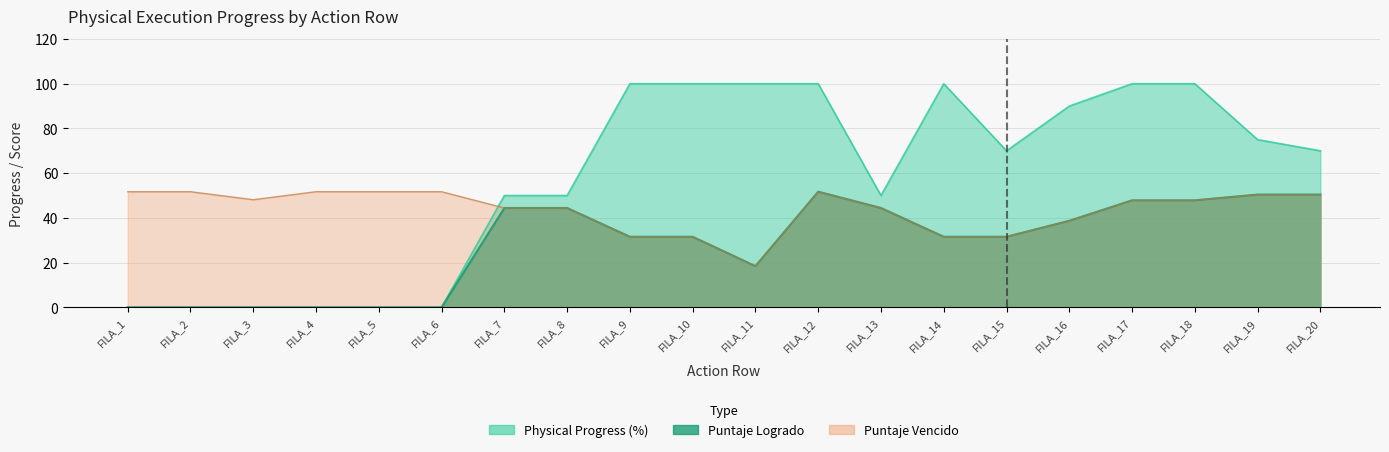

The Physical Progress (%) series shows 100.0 at FILA_17. True or false?

True